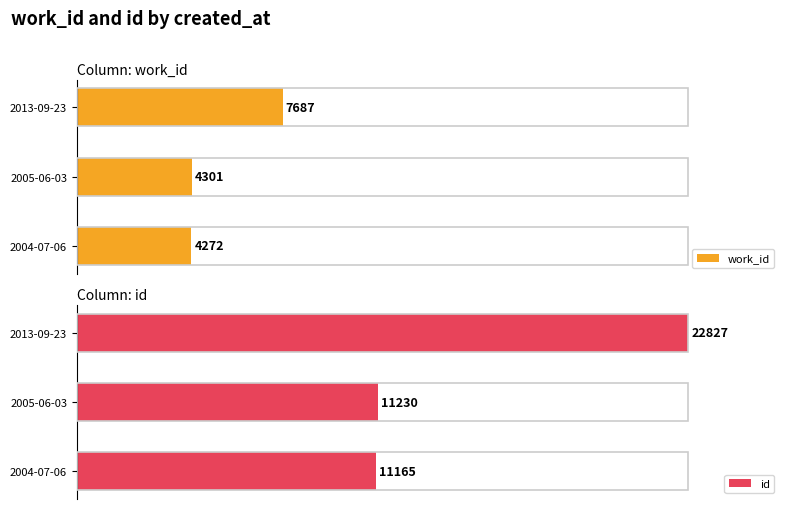

Count the number of categories in the chart.

3